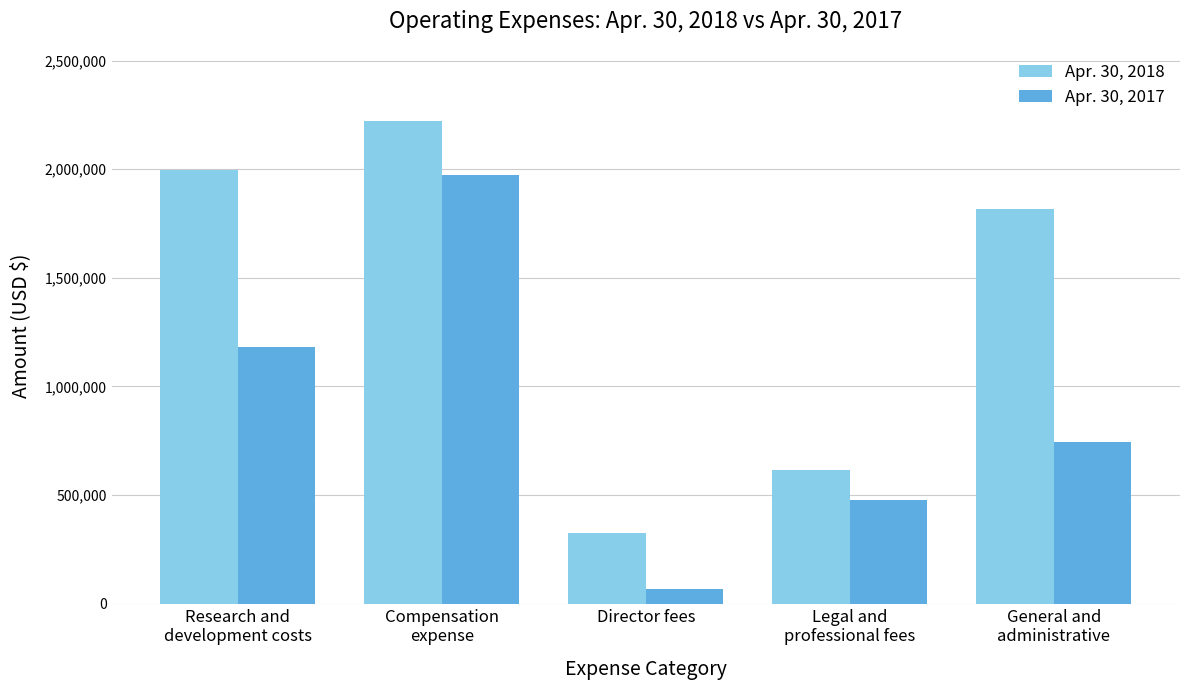

What are all the series names shown in the legend?

Apr. 30, 2018, Apr. 30, 2017